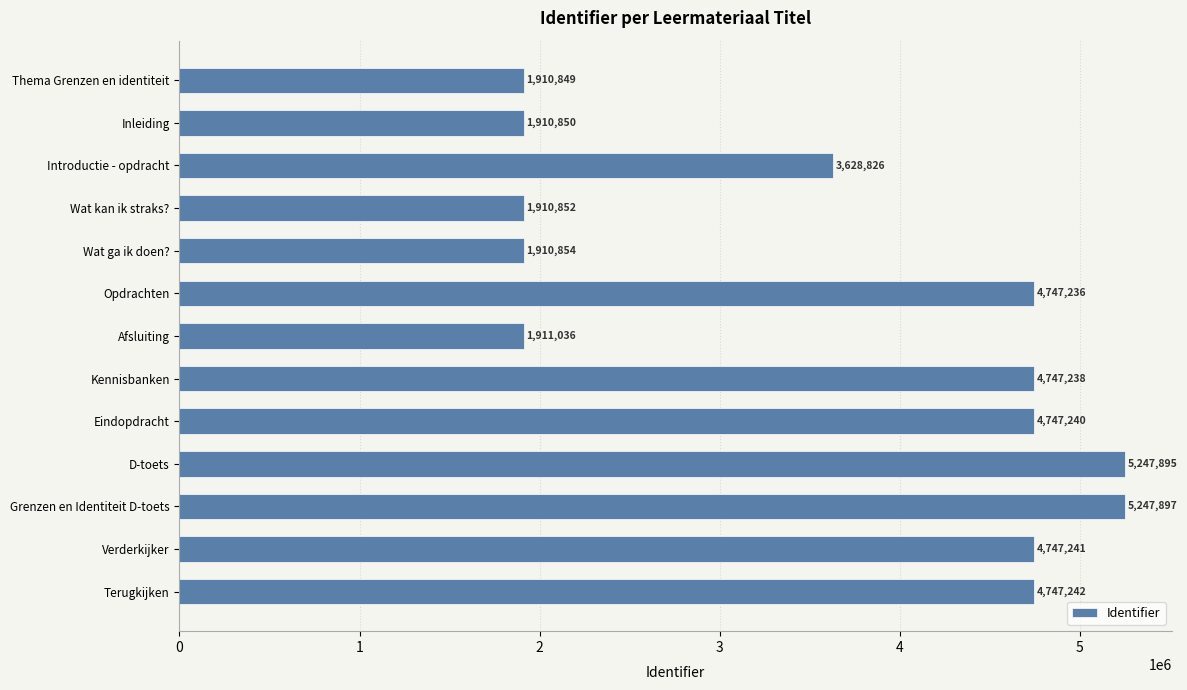

Reading bottom to top, extract all data points from this chart.

Terugkijken=4747242	Verderkijker=4747241	Grenzen en Identiteit D-toets=5247897	D-toets=5247895	Eindopdracht=4747240	Kennisbanken=4747238	Afsluiting=1911036	Opdrachten=4747236	Wat ga ik doen?=1910854	Wat kan ik straks?=1910852	Introductie - opdracht=3628826	Inleiding=1910850	Thema Grenzen en identiteit=1910849